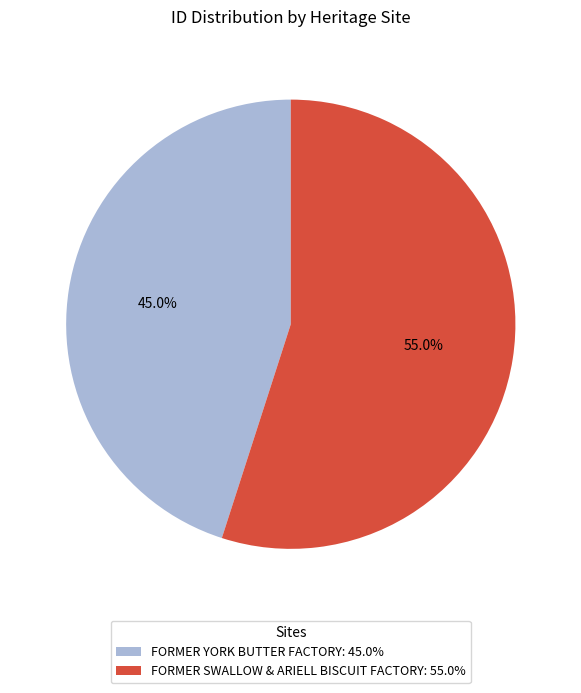

How much of the chart is everything except FORMER YORK BUTTER FACTORY?

55.0%